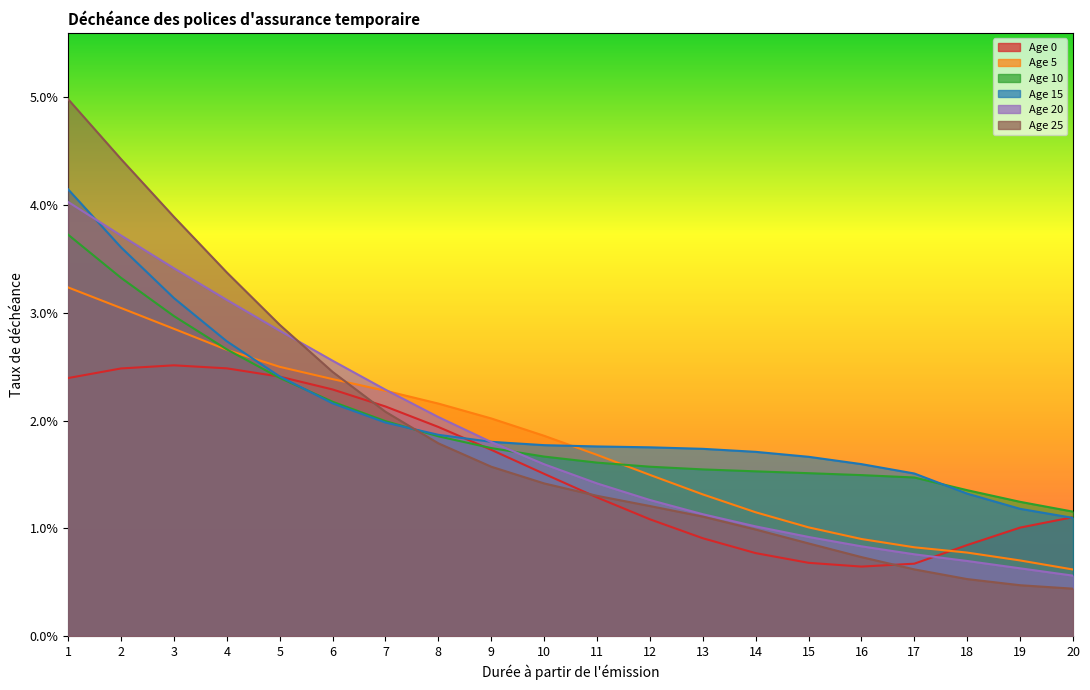

What is the sum of all Age 15 values?

0.4